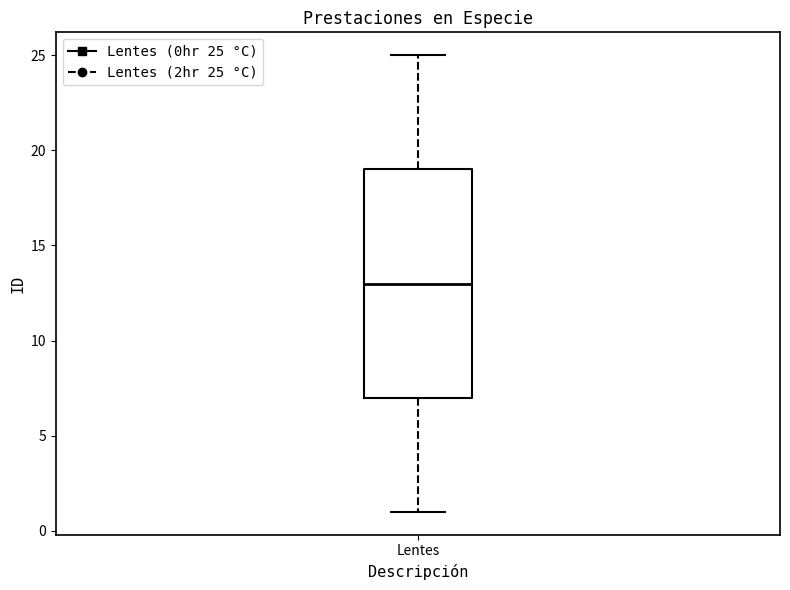

Transcribe this box plot: give where the median line is, the range the box spans, and where the two whiskers end, as read against the y-axis. The values are not printed on the chart, so give them approximately, as read against the axis.

median 13, box 7 to 19, whiskers 1 to 25